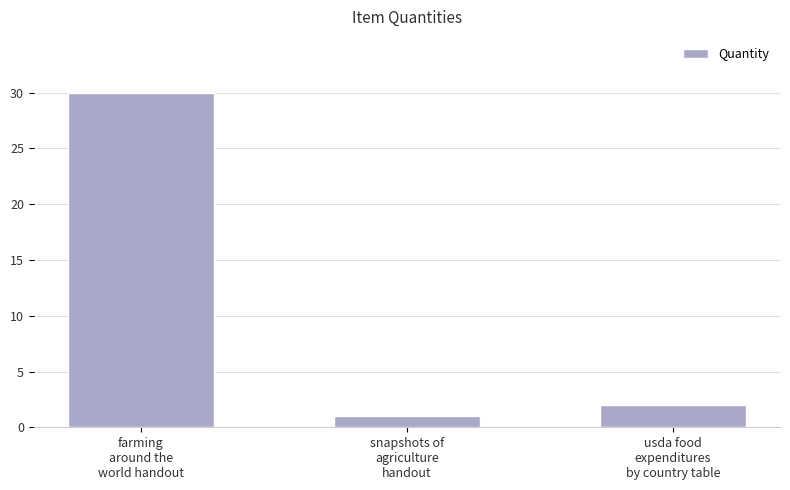

At which category does the chart reach its peak across all series?

farming
around the
world handout